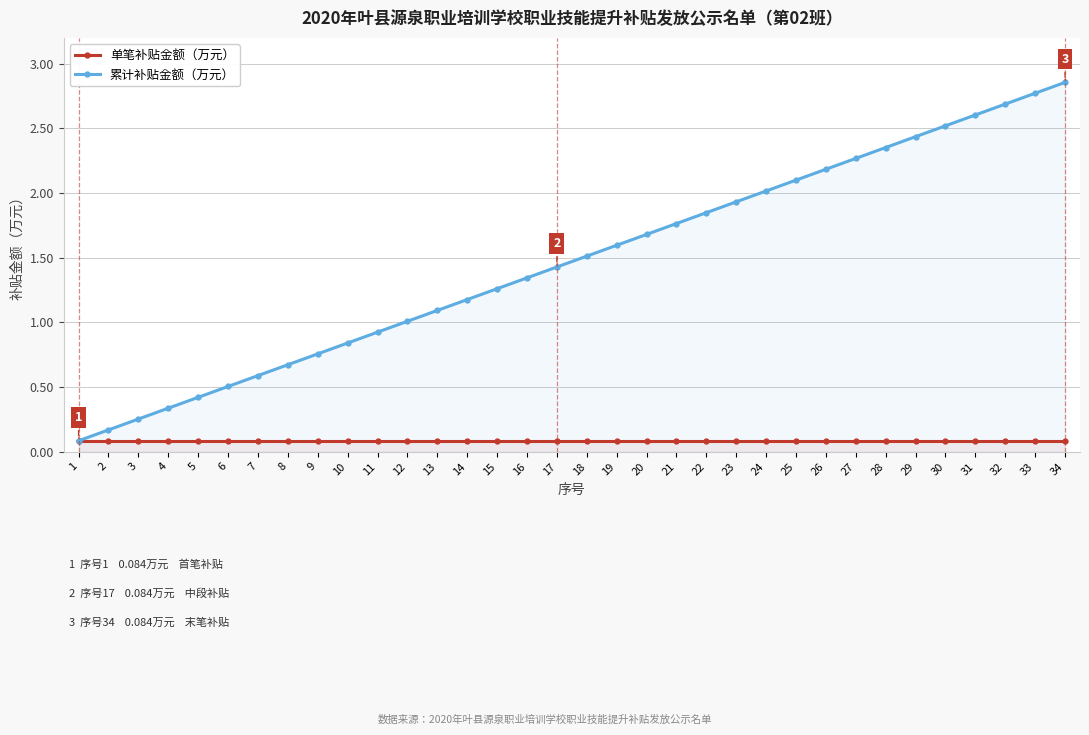

The value of 单笔补贴金额（万元） at 26 is 0.1. True or false?

True